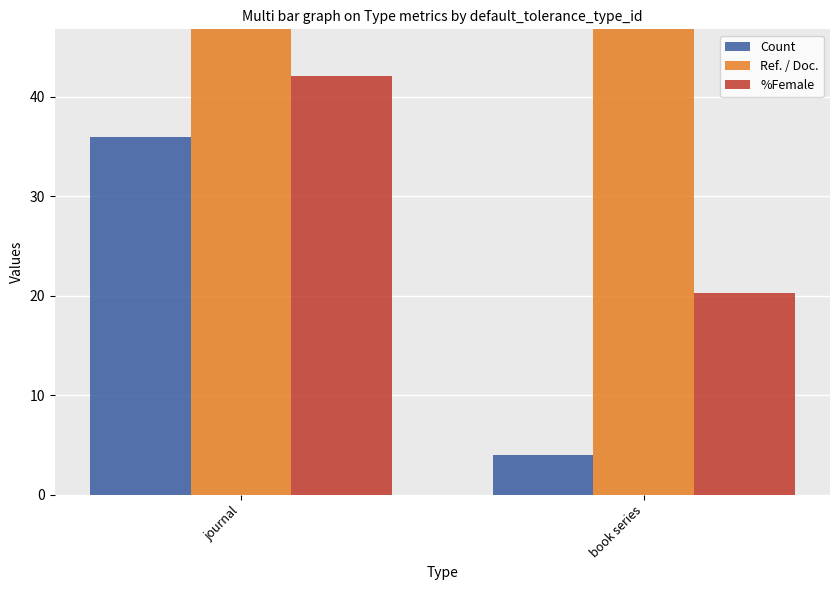

Does the chart contain any negative values?

No